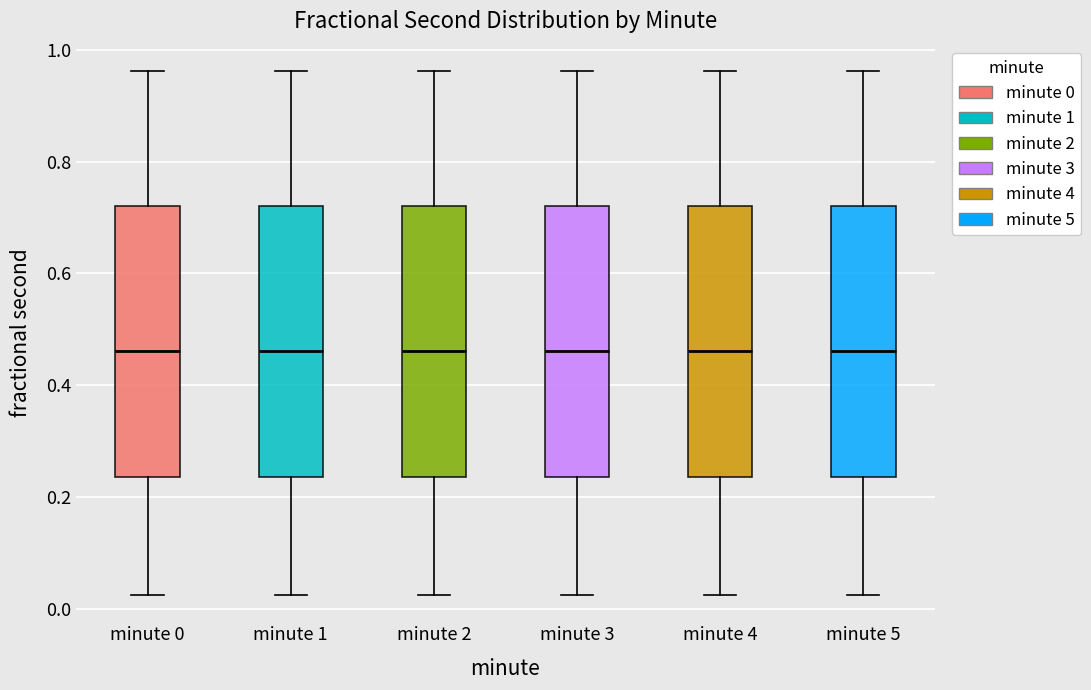

Reading left to right, transcribe this box plot: for each box, give where its median line is, the range the box spans, and where its two whiskers end, as read against the y-axis. The values are not printed on the chart, so give them approximately, as read against the axis.

minute 0: median 0.46, box 0.24 to 0.72, whiskers 0.02 to 0.96
minute 1: median 0.46, box 0.24 to 0.72, whiskers 0.02 to 0.96
minute 2: median 0.46, box 0.24 to 0.72, whiskers 0.02 to 0.96
minute 3: median 0.46, box 0.24 to 0.72, whiskers 0.02 to 0.96
minute 4: median 0.46, box 0.24 to 0.72, whiskers 0.02 to 0.96
minute 5: median 0.46, box 0.24 to 0.72, whiskers 0.02 to 0.96